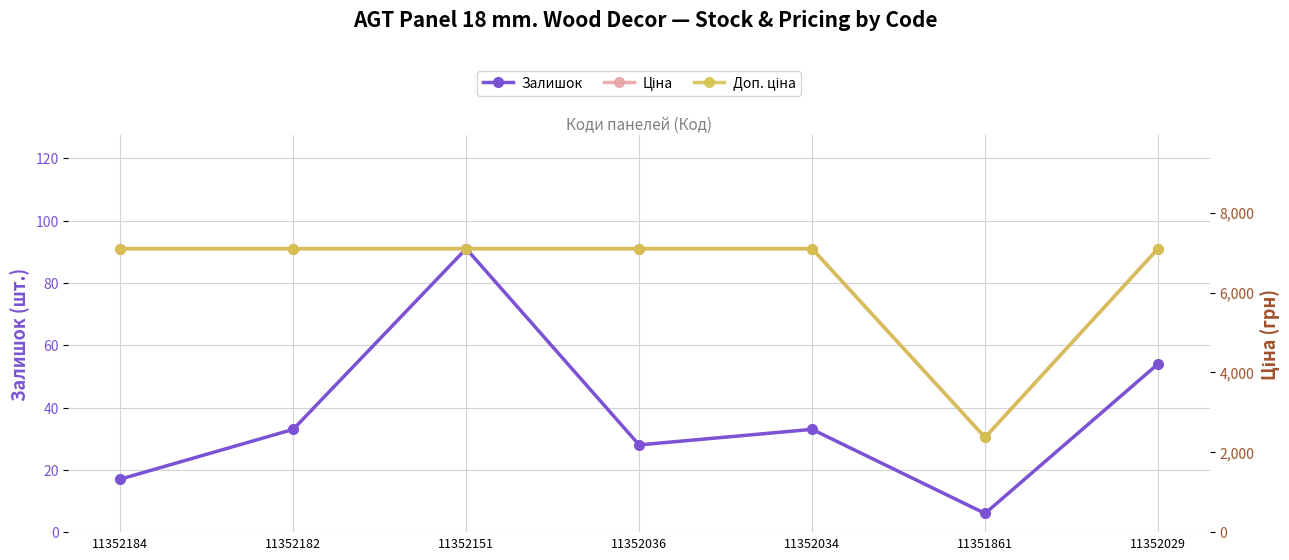

What position from the left is 11352029?

7